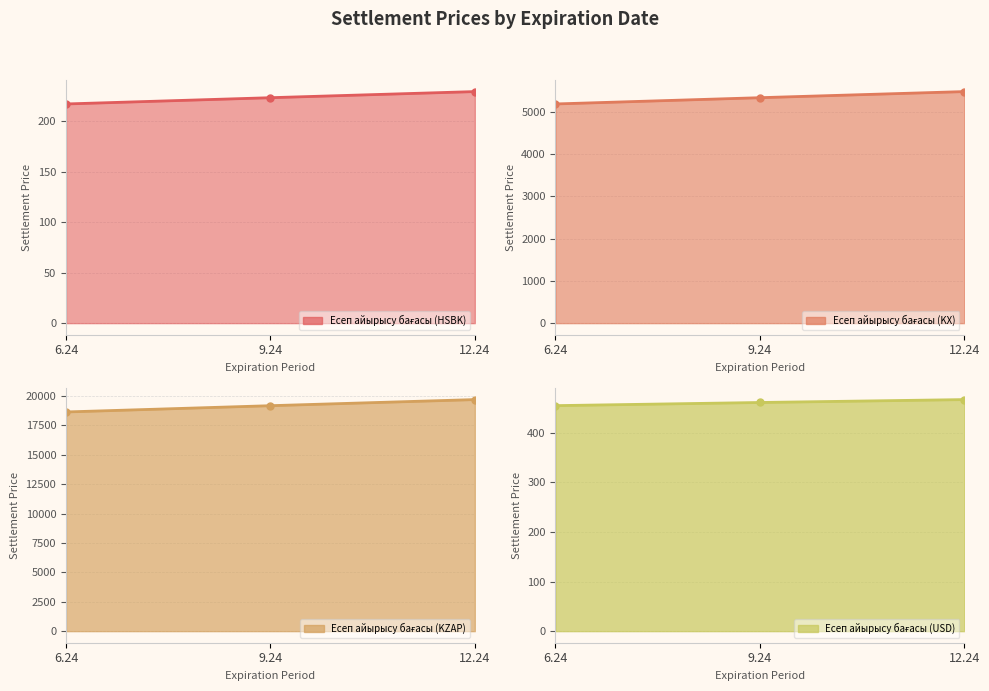

What is the difference between the maximum and second lowest values in the Есеп айырысу бағасы (KX) series?

144.4